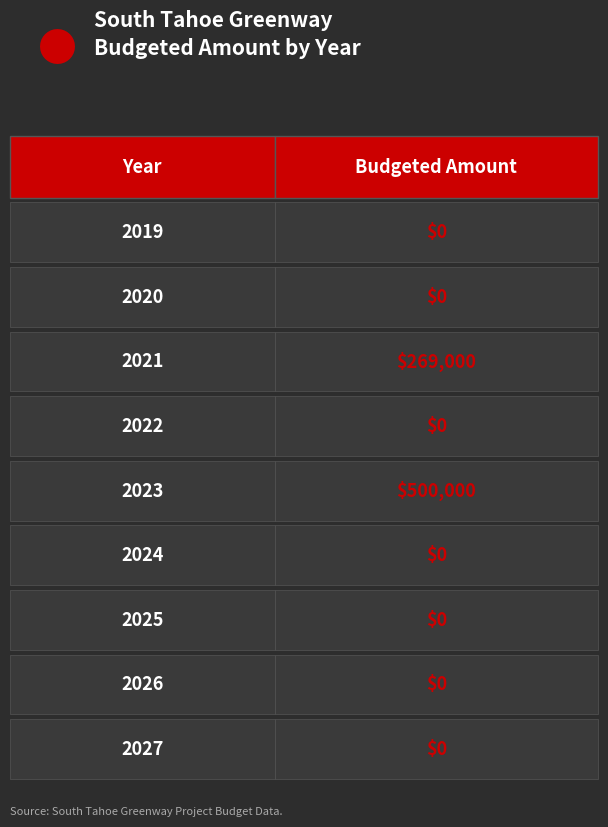

What position from the left is 2023?

1